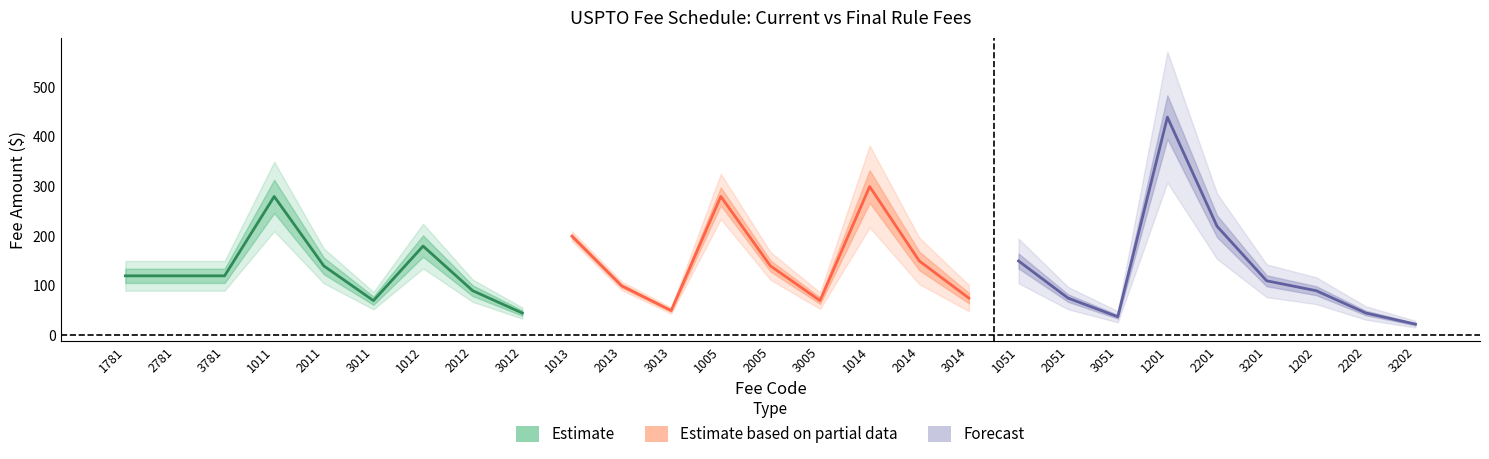

The Current Fees ($) series shows 120 at 3781. True or false?

True